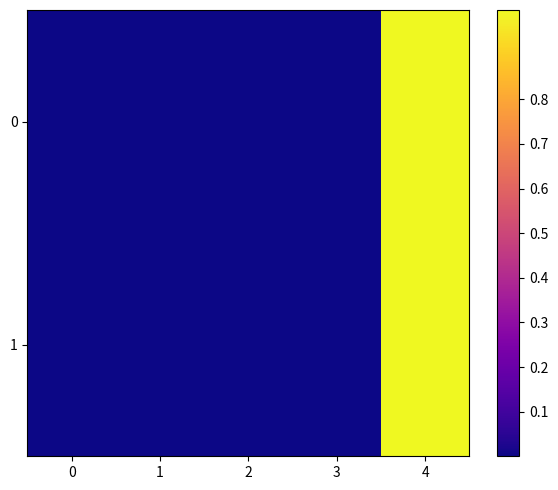

At 1, list the series in order from largest to smallest.

1, 0